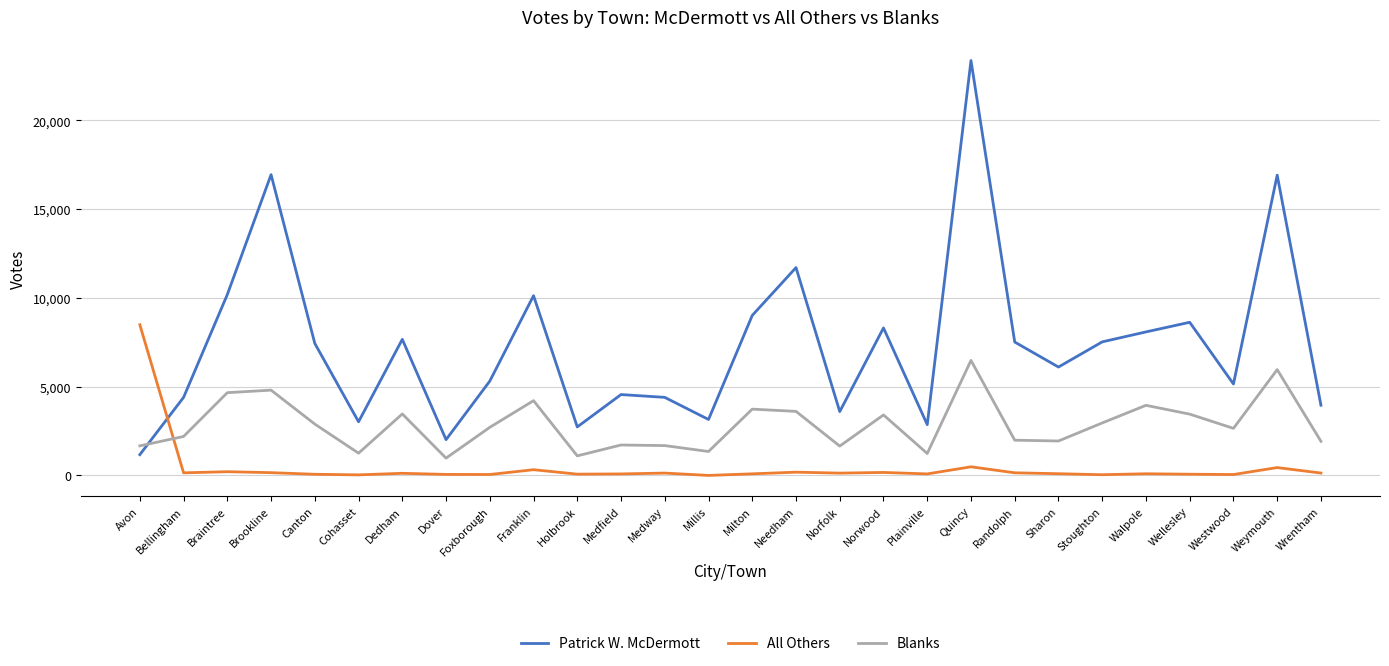

What is the difference between the Blanks values at Norwood and Dedham?

56